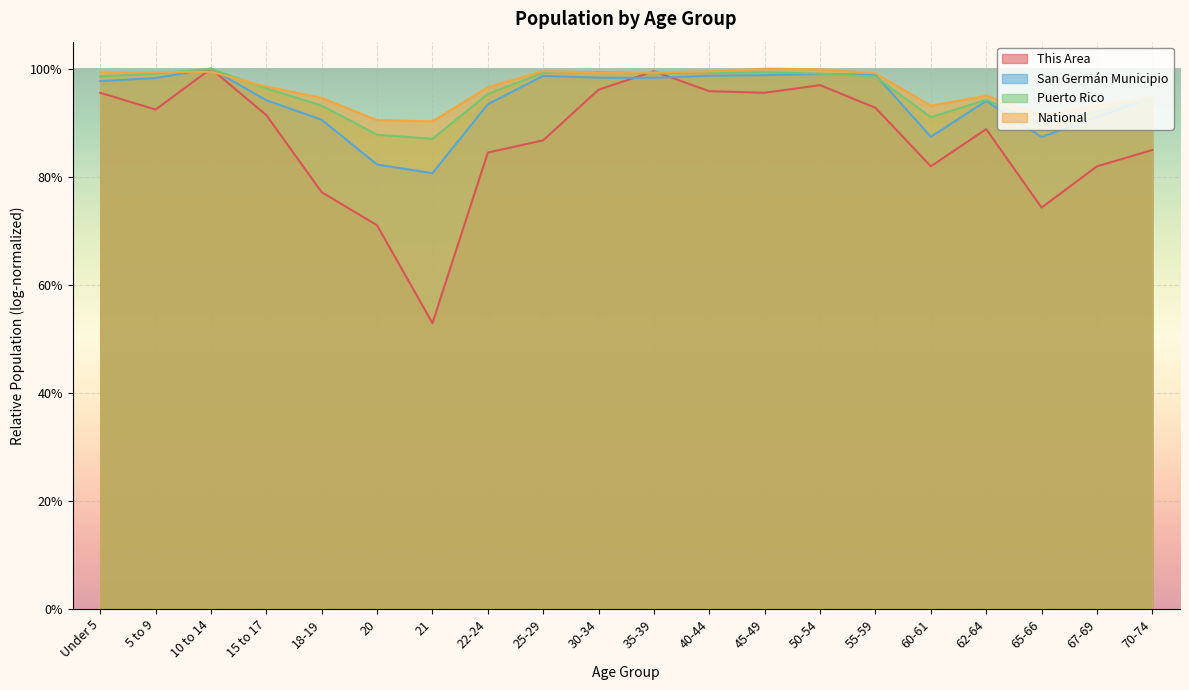

At which label does Puerto Rico reach its peak?

45-49